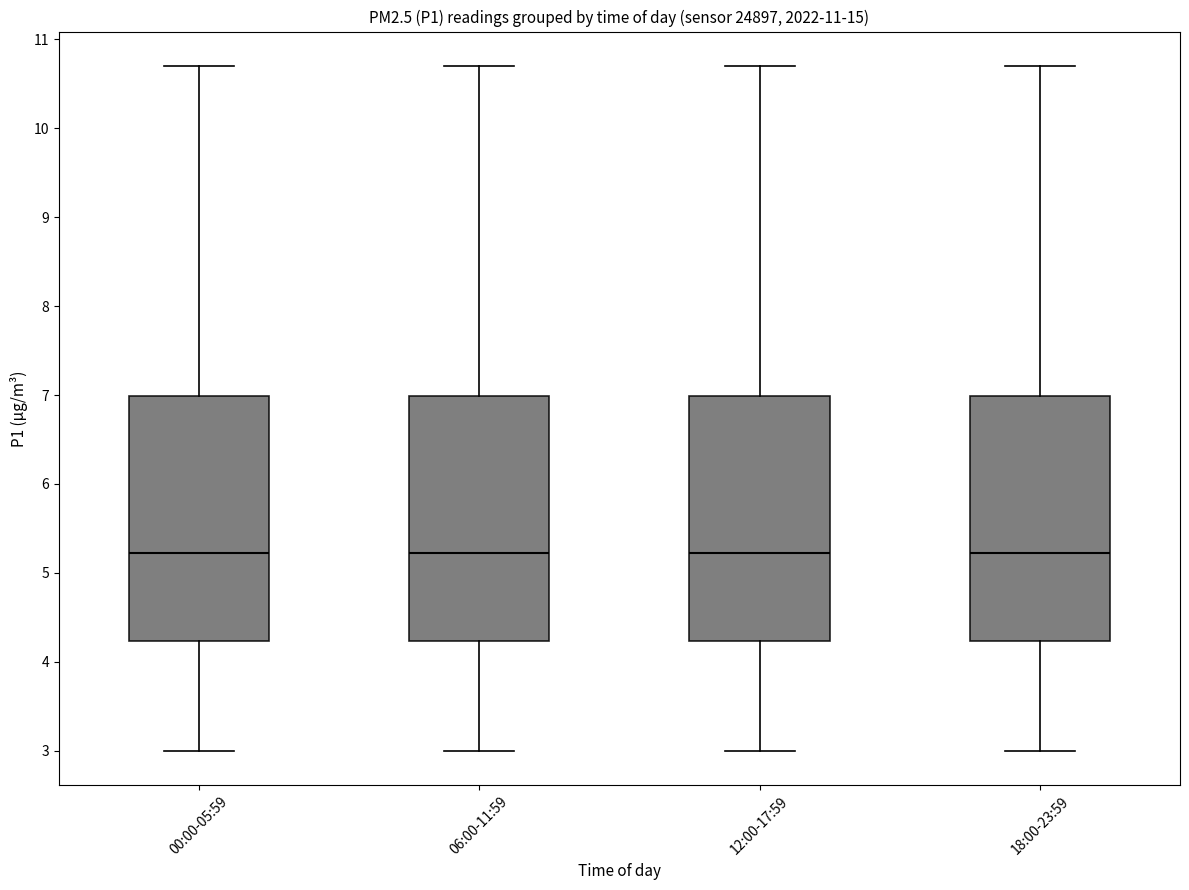

Reading left to right, read every box against the y-axis: the position of its median line, the range the box covers, and the ends of its whiskers. The values are not printed on the chart, so give them approximately, as read against the axis.

00:00-05:59: median 5.2, box 4.2 to 7.0, whiskers 3.0 to 10.7
06:00-11:59: median 5.2, box 4.2 to 7.0, whiskers 3.0 to 10.7
12:00-17:59: median 5.2, box 4.2 to 7.0, whiskers 3.0 to 10.7
18:00-23:59: median 5.2, box 4.2 to 7.0, whiskers 3.0 to 10.7